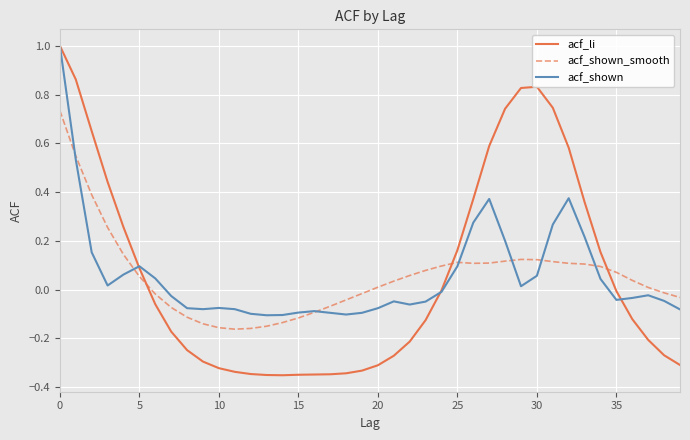

What is the maximum value for acf_shown?

1.0